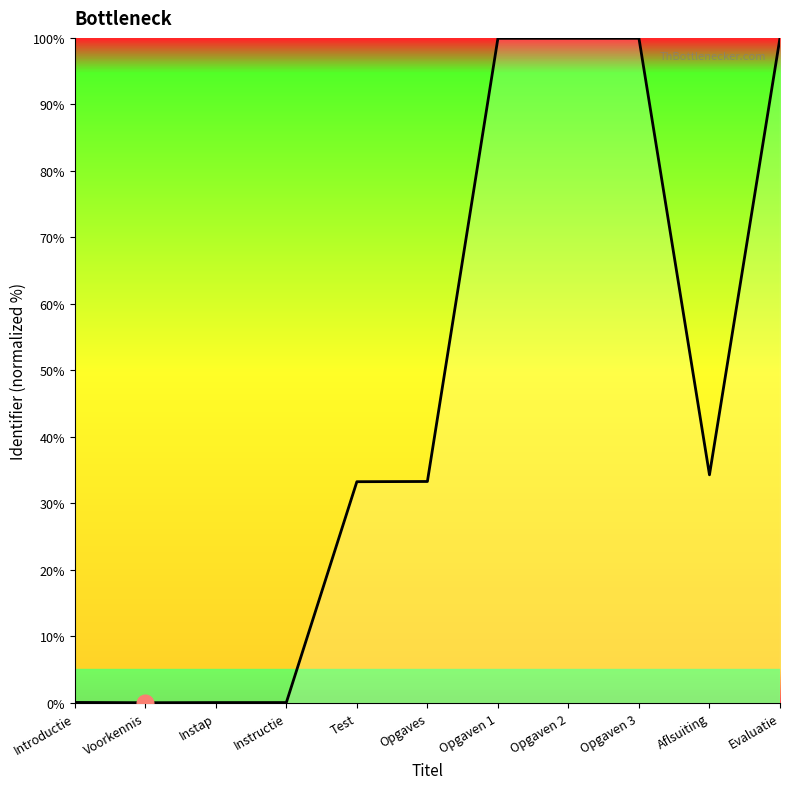

Which has a higher value, Instap or Test?

Test